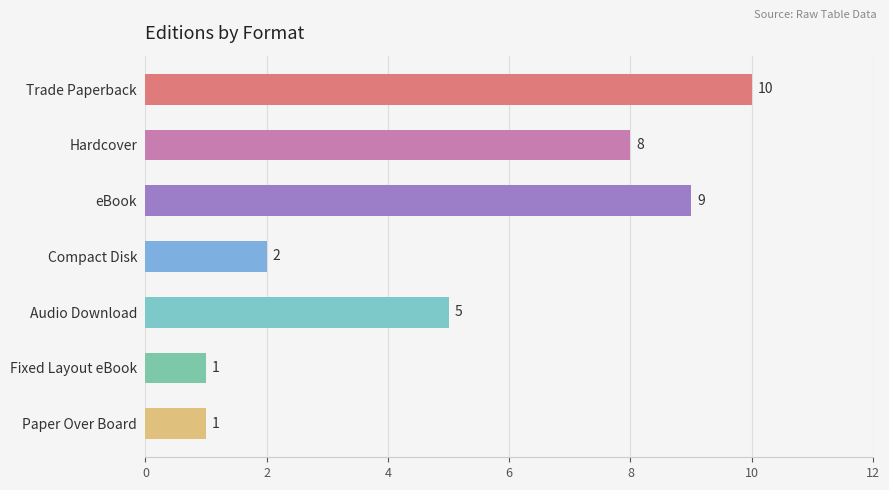

What is the difference between the second highest and minimum values?

8